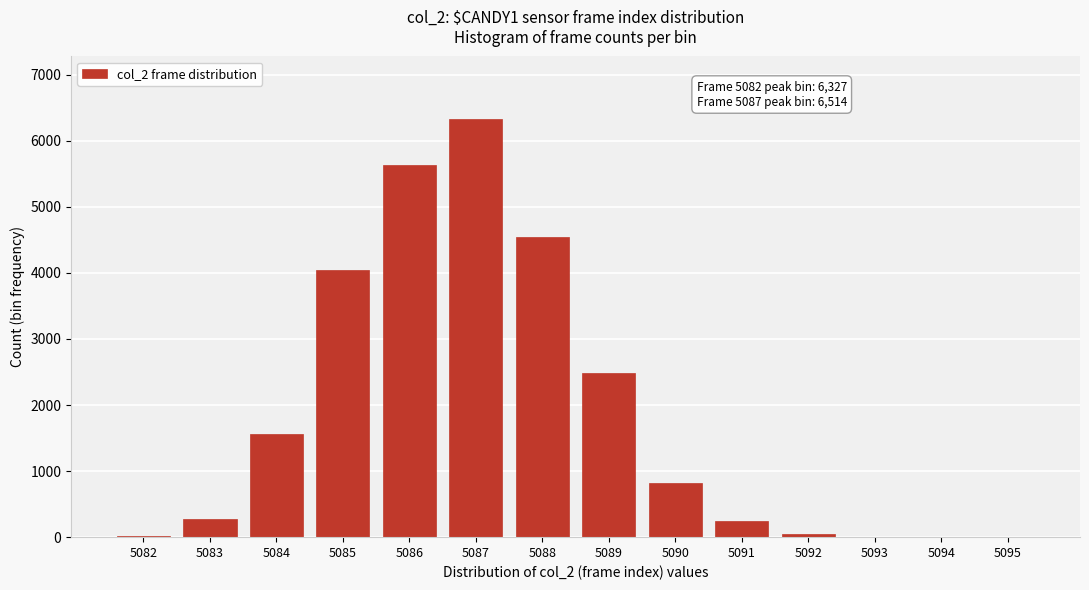

True or false: the data shows -2212 at 5094.

False